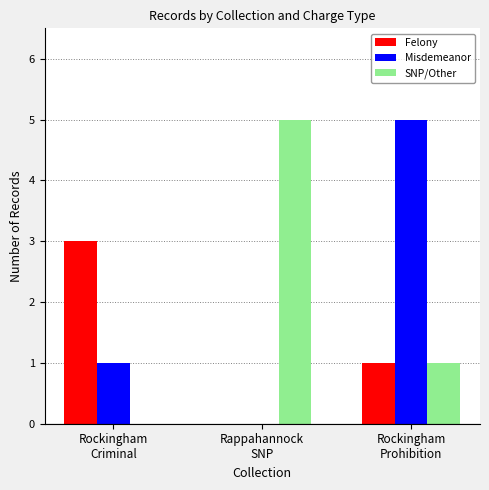

What is the sum of all SNP/Other values?

6